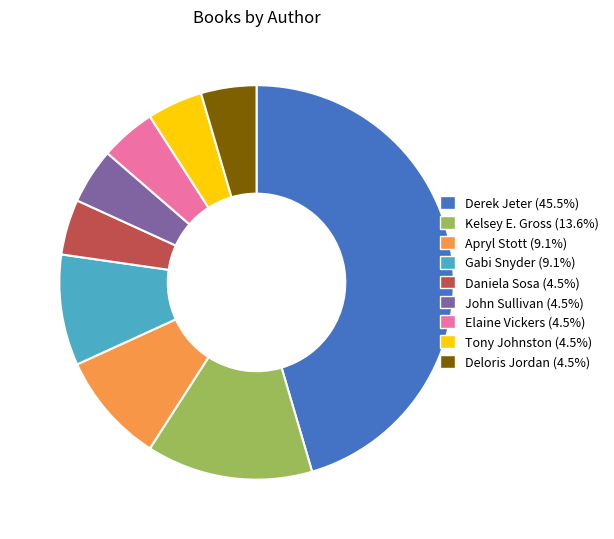

Is there a majority slice in this chart?

No